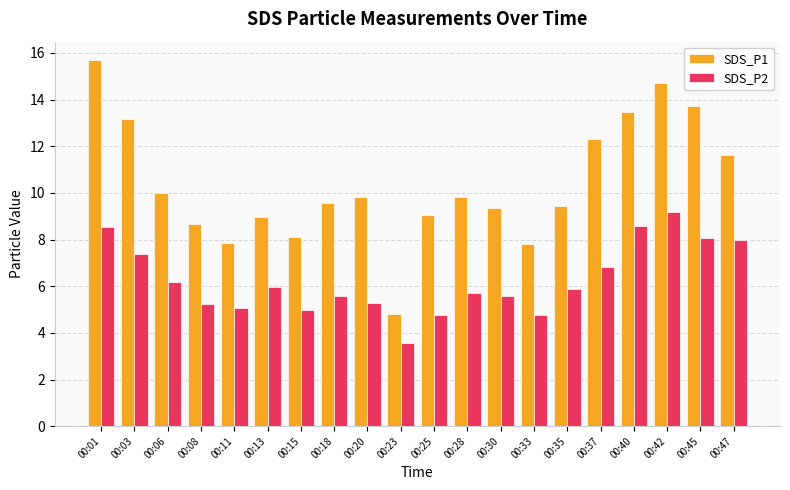

True or false: SDS_P1 has a value of 3.3 at 00:20.

False